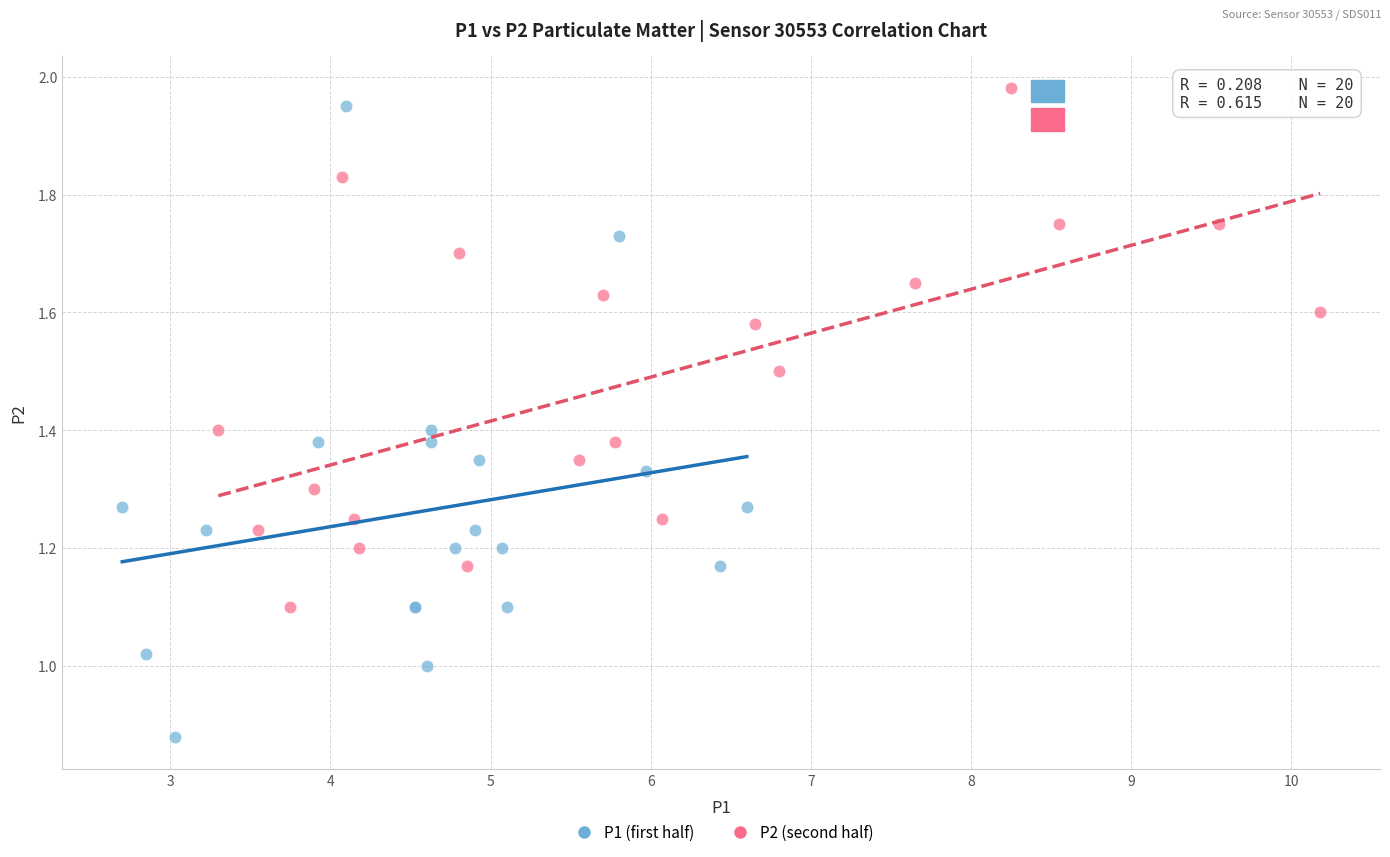

Which series contains the lowest Y value?

P1 (first half)